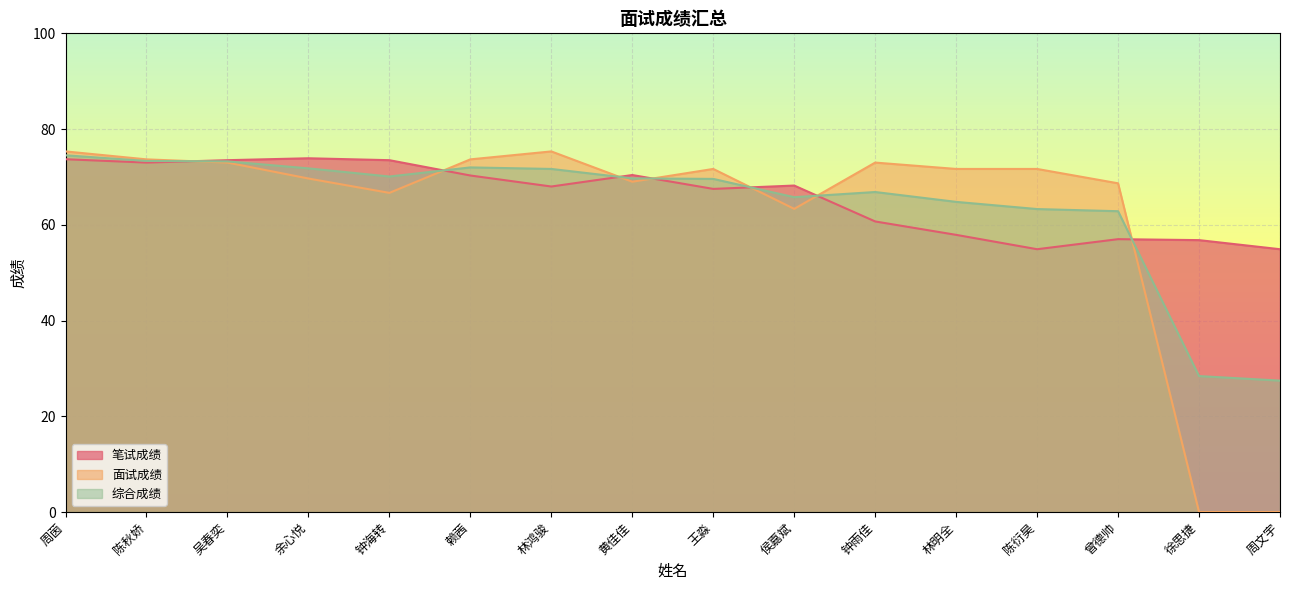

What is the label of the 12th point from the left?

林明全